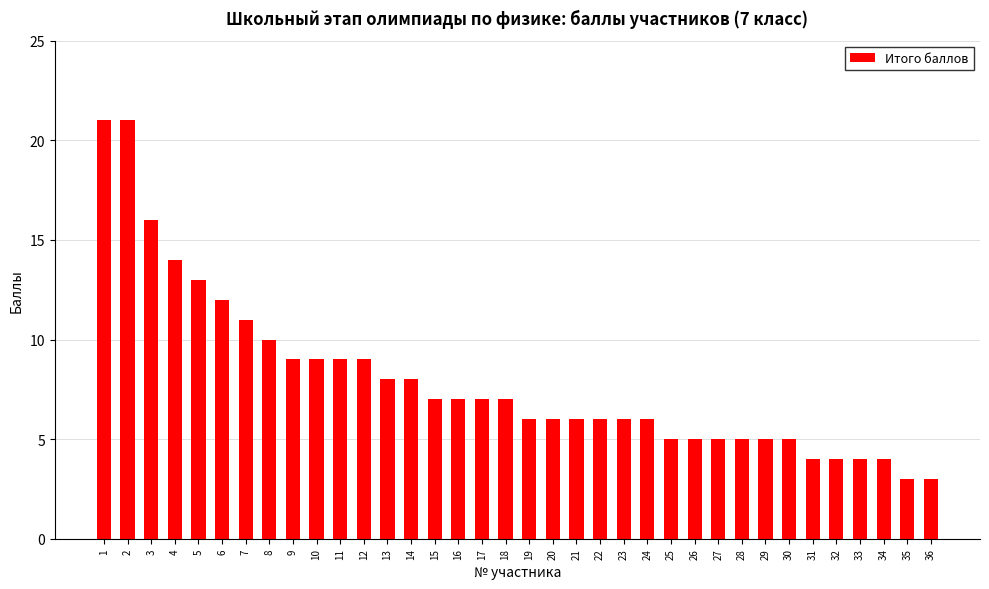

Is it true that the value at 22 is 6?

True